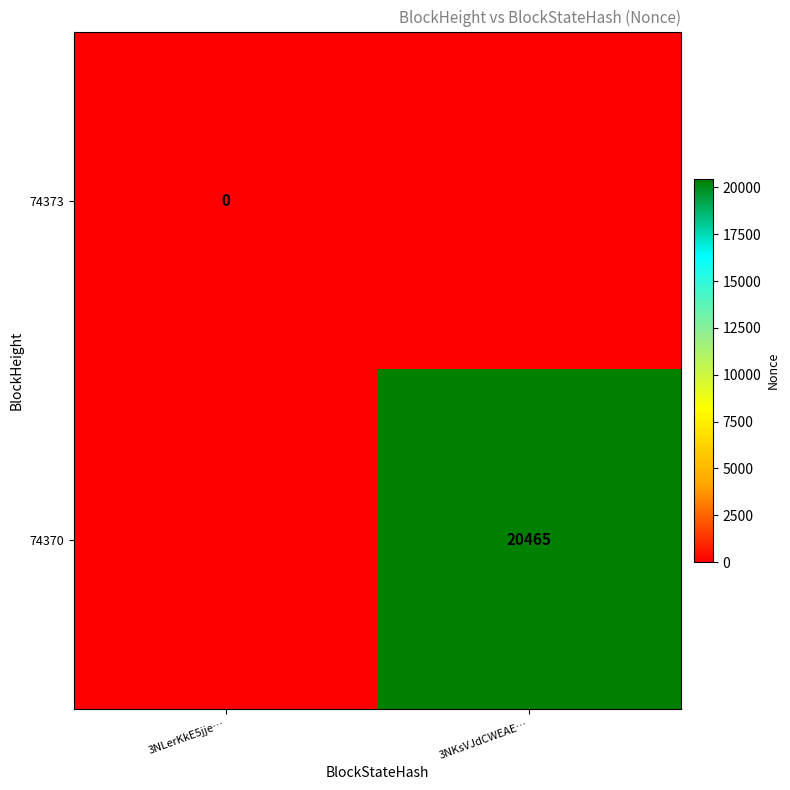

The value of 74370 at 3NKsVJdCWEAE… is 20465. True or false?

True